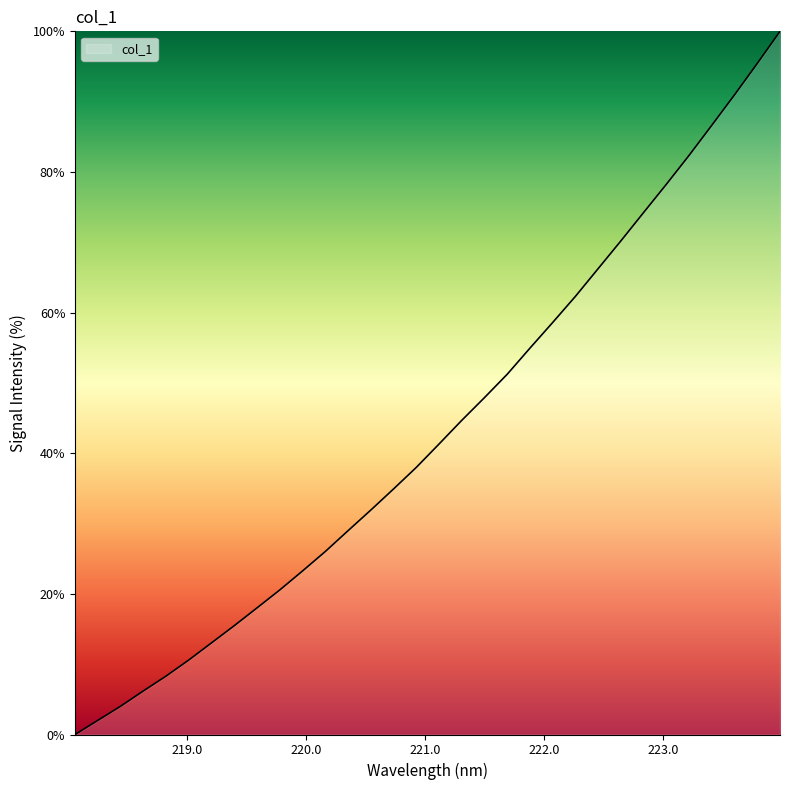

What is the maximum value shown in the chart?

100.0